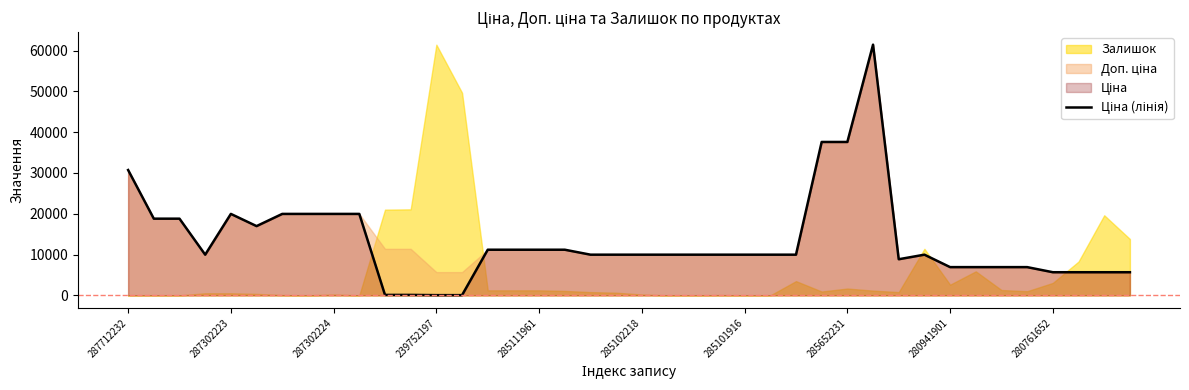

True or false: there are more than 2 points higher than both neighbors.

True